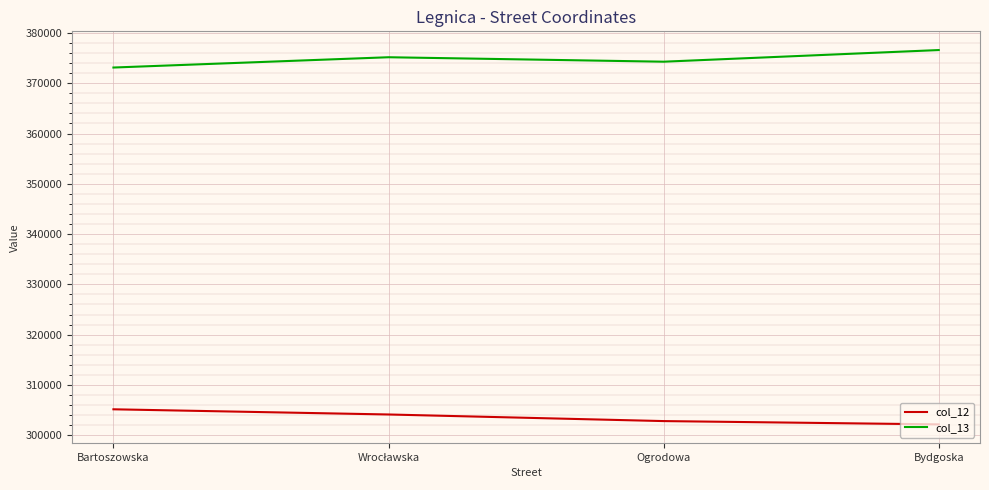

How many lines are shown in the chart?

2